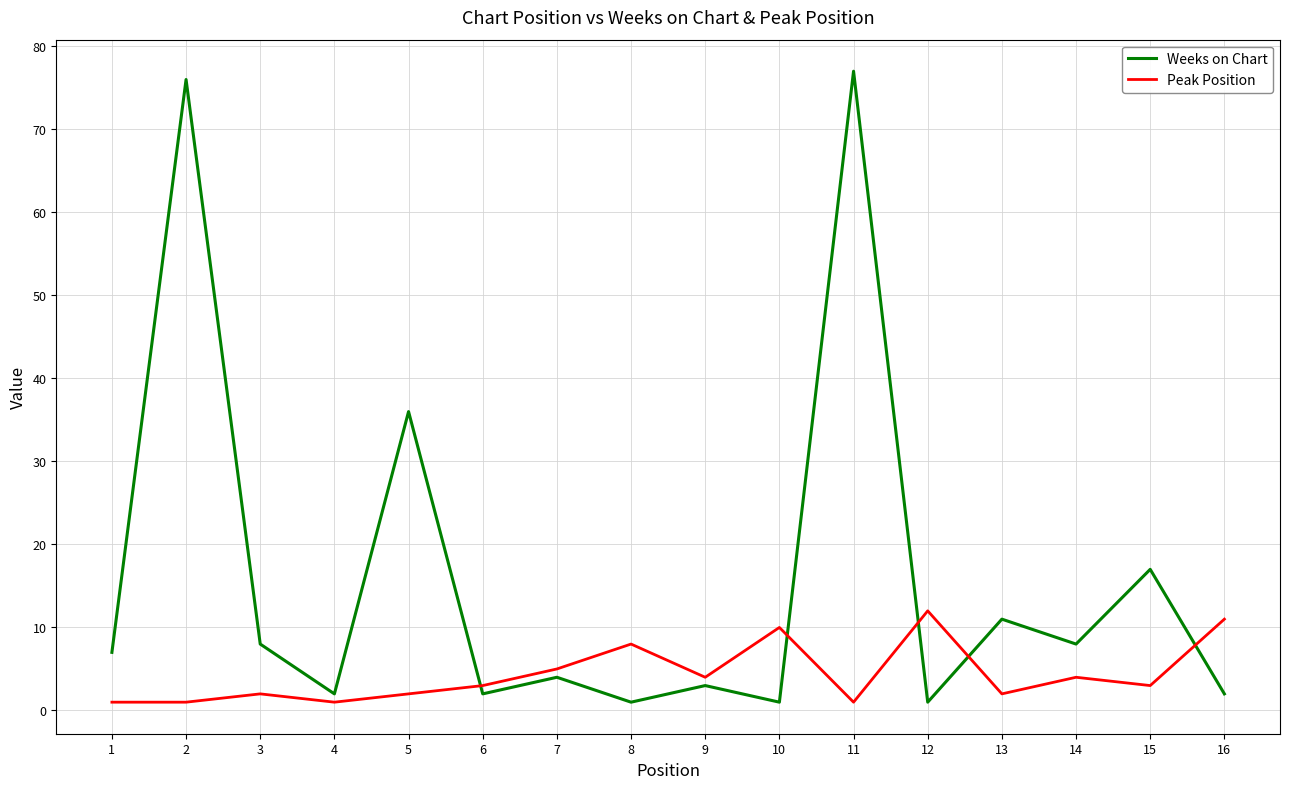

What is the greatest value displayed?

77